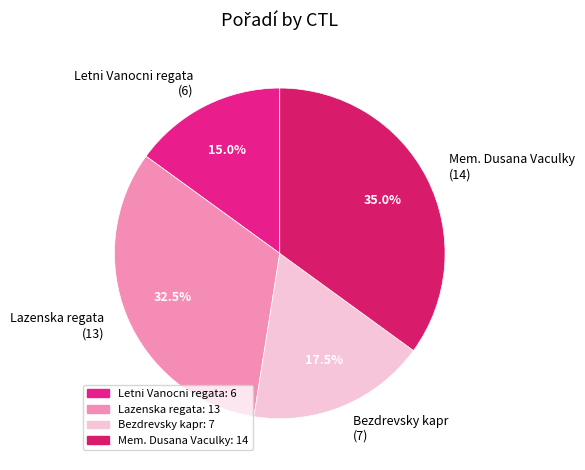

How much of the chart is everything except Mem. Dusana Vaculky (14)?

65.0%